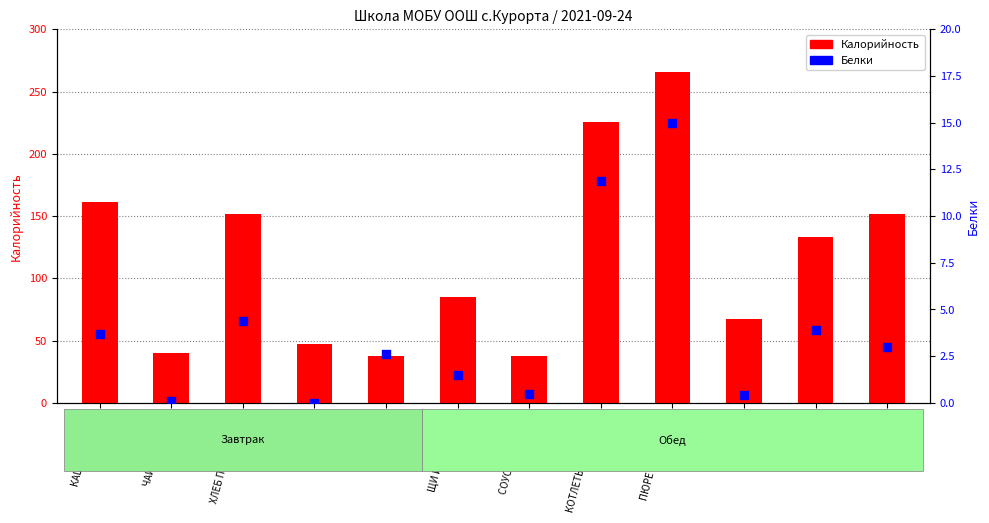

Which series has the largest total across all categories?

Калорийность